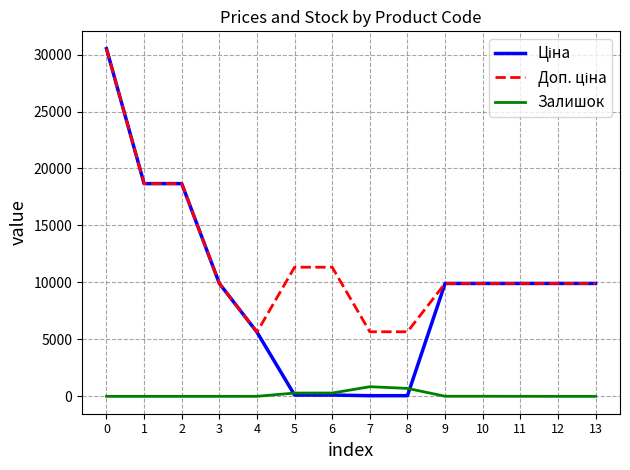

What is the difference between the highest and lowest values at 12?

9908.5